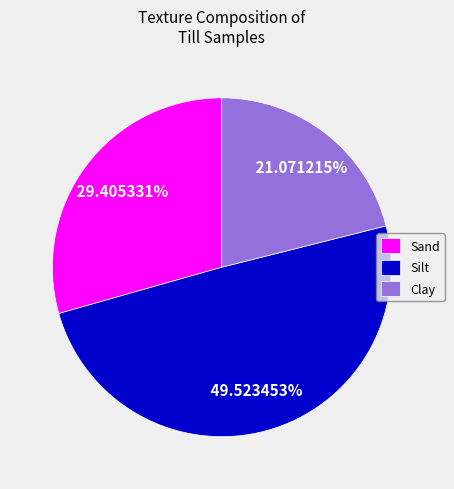

Rank the categories by value from lowest to highest.

Clay, Sand, Silt